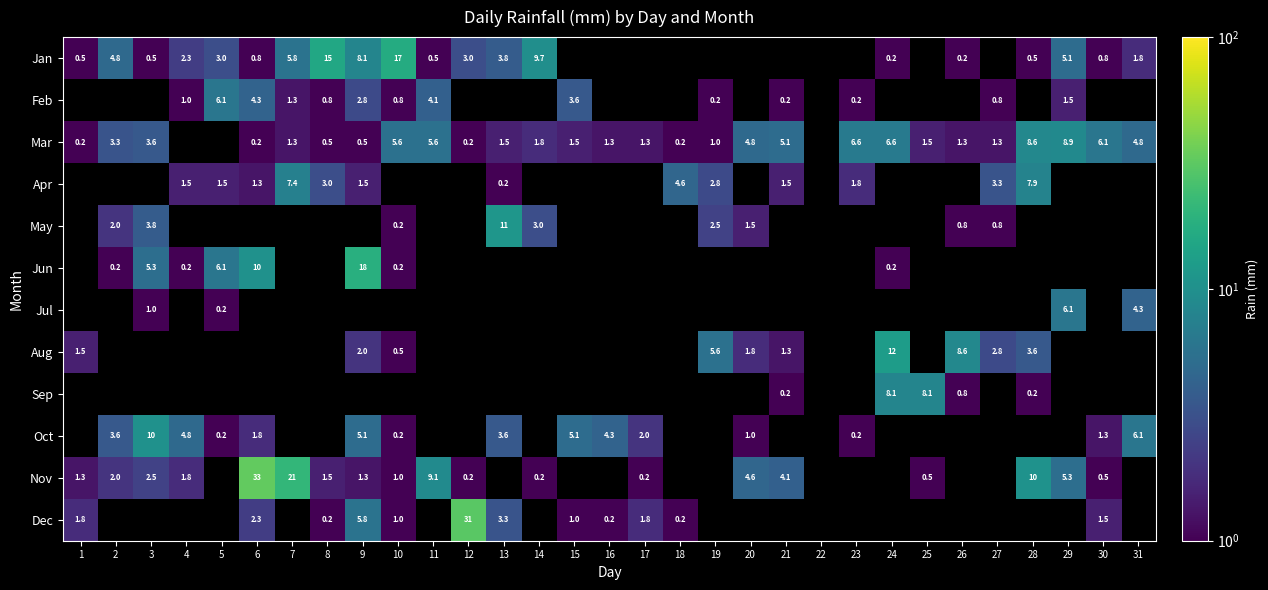

What is the minimum value shown in the chart?

0.2